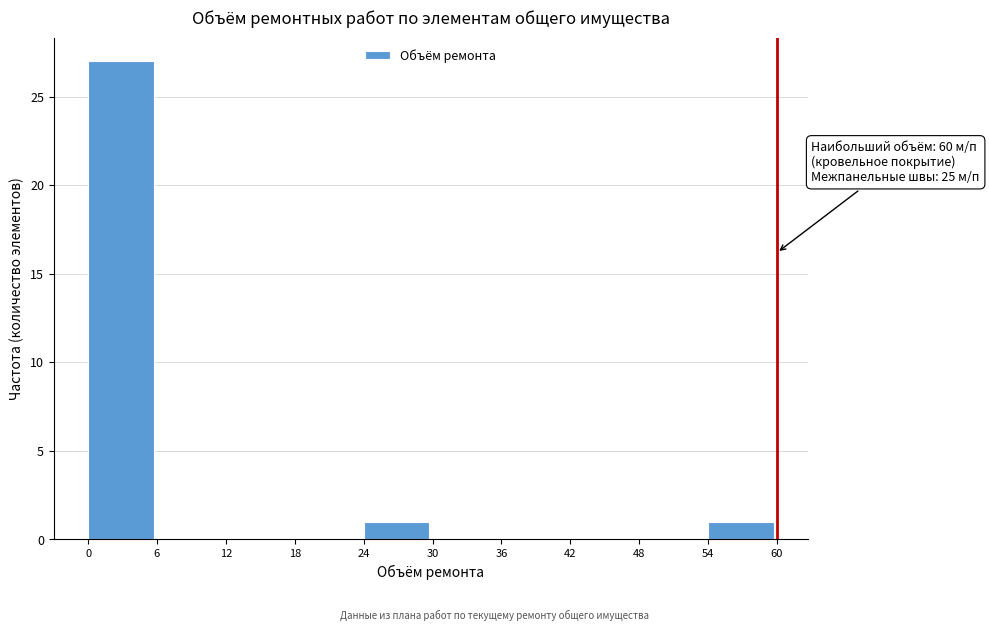

Which range on the x-axis has the tallest bar?

0 to 6